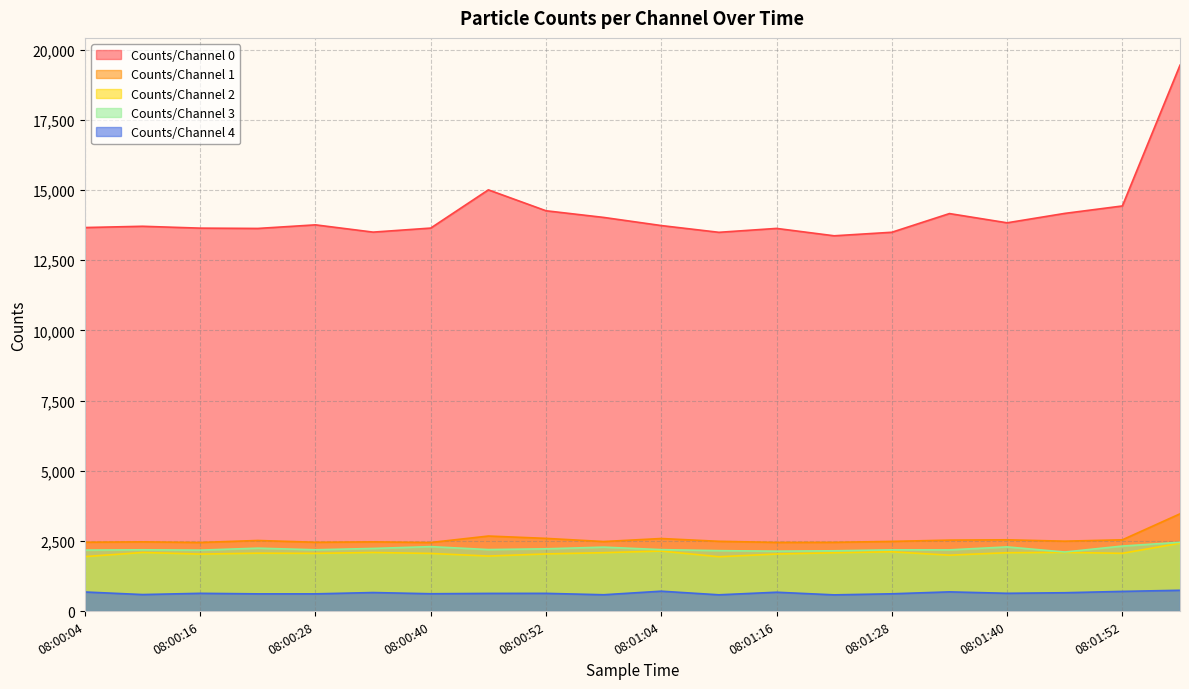

List the series in order of their peak value, highest first.

Counts/Channel 0, Counts/Channel 1, Counts/Channel 3, Counts/Channel 2, Counts/Channel 4